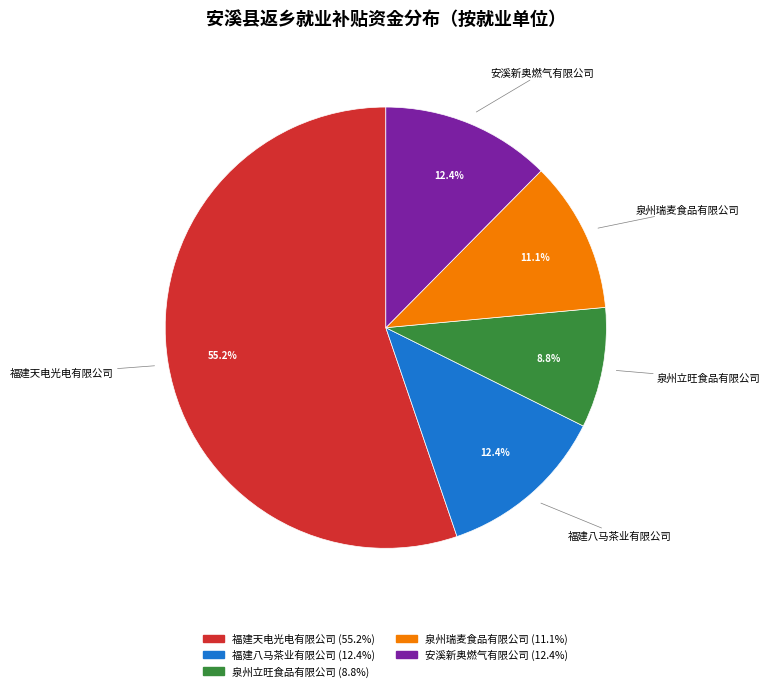

Which category accounts for the majority?

福建天电光电有限公司